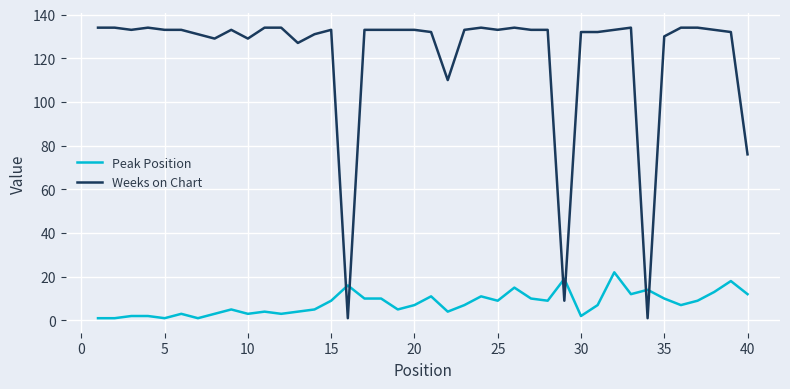

What is the difference between the maximum and minimum values in the Weeks on Chart series?

133